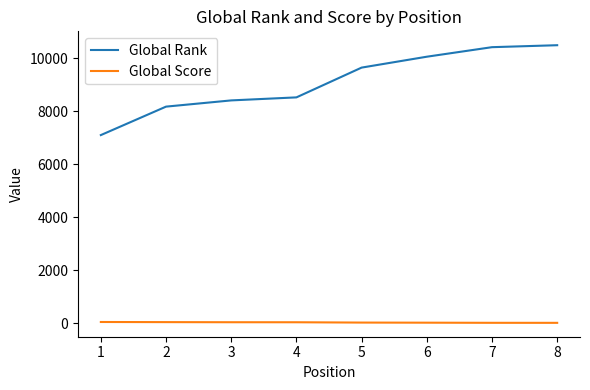

Is the value of Global Rank at 4 greater than the value of Global Score at 1?

Yes